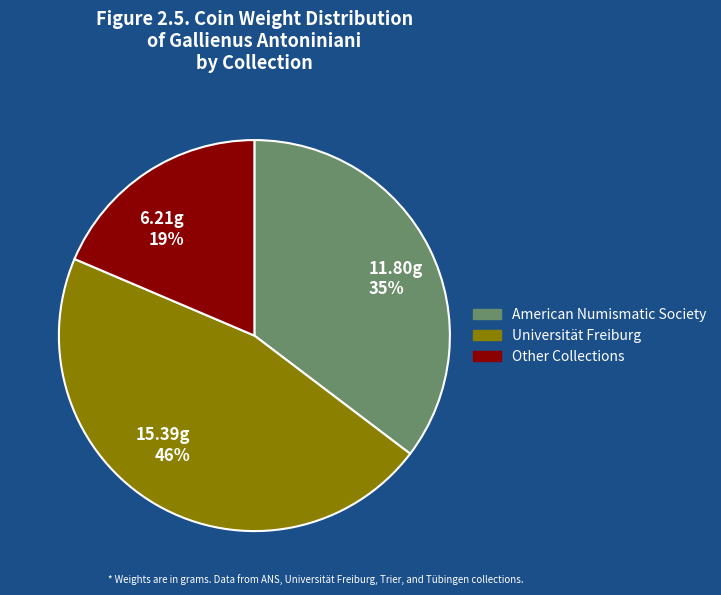

To the nearest percent, what percentage of the pie is 6.21g 19%?

19%